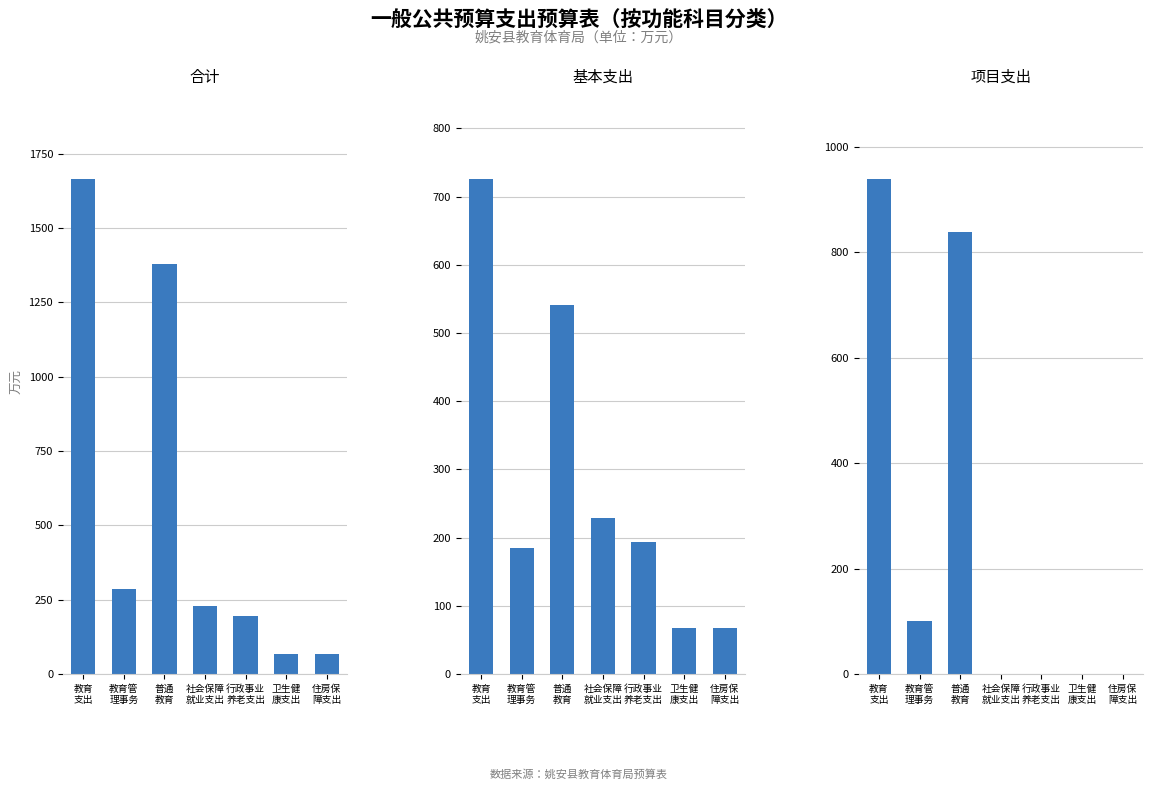

Which series has the largest total across all categories?

合计